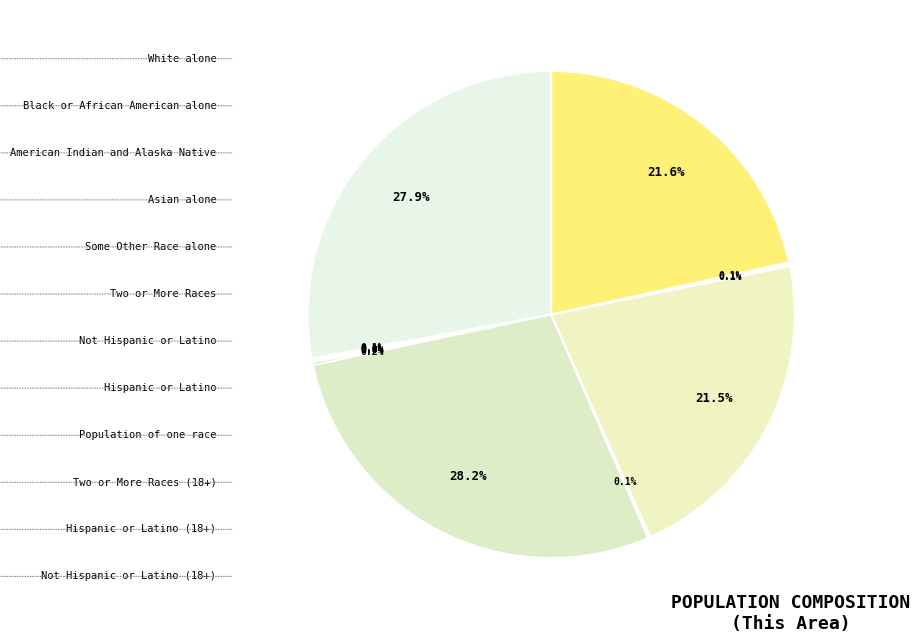

Is there any slice that represents more than half of the pie?

No